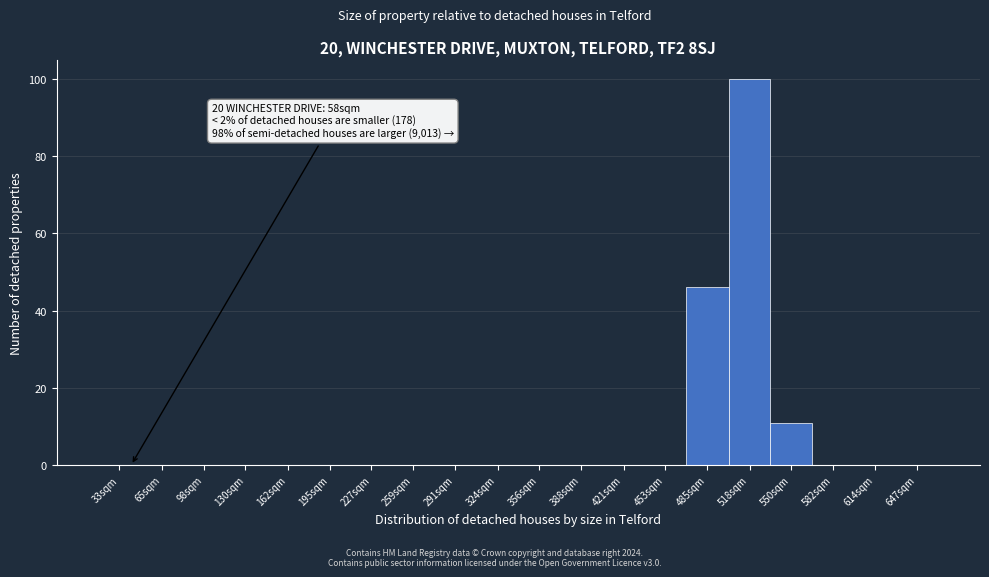

Reading left to right, what are all the values shown in this chart?

33sqm=0	65sqm=0	98sqm=0	130sqm=0	162sqm=0	195sqm=0	227sqm=0	259sqm=0	291sqm=0	324sqm=0	356sqm=0	388sqm=0	421sqm=0	453sqm=0	485sqm=46	518sqm=100	550sqm=11	582sqm=0	614sqm=0	647sqm=0